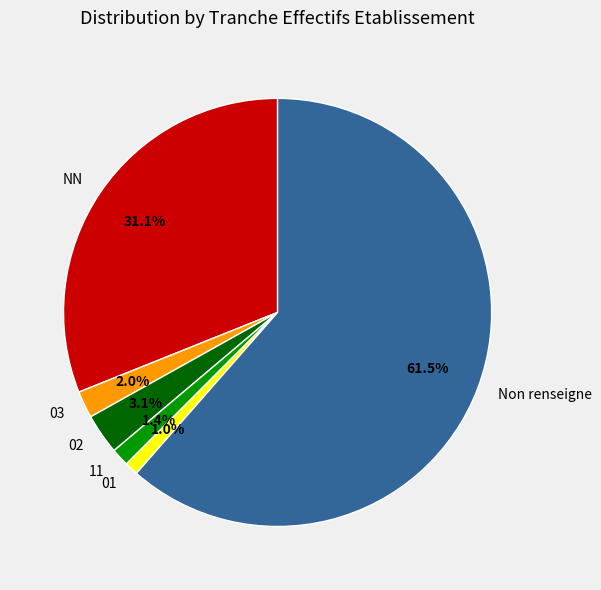

To the nearest percent, what is the average slice percentage?

17%